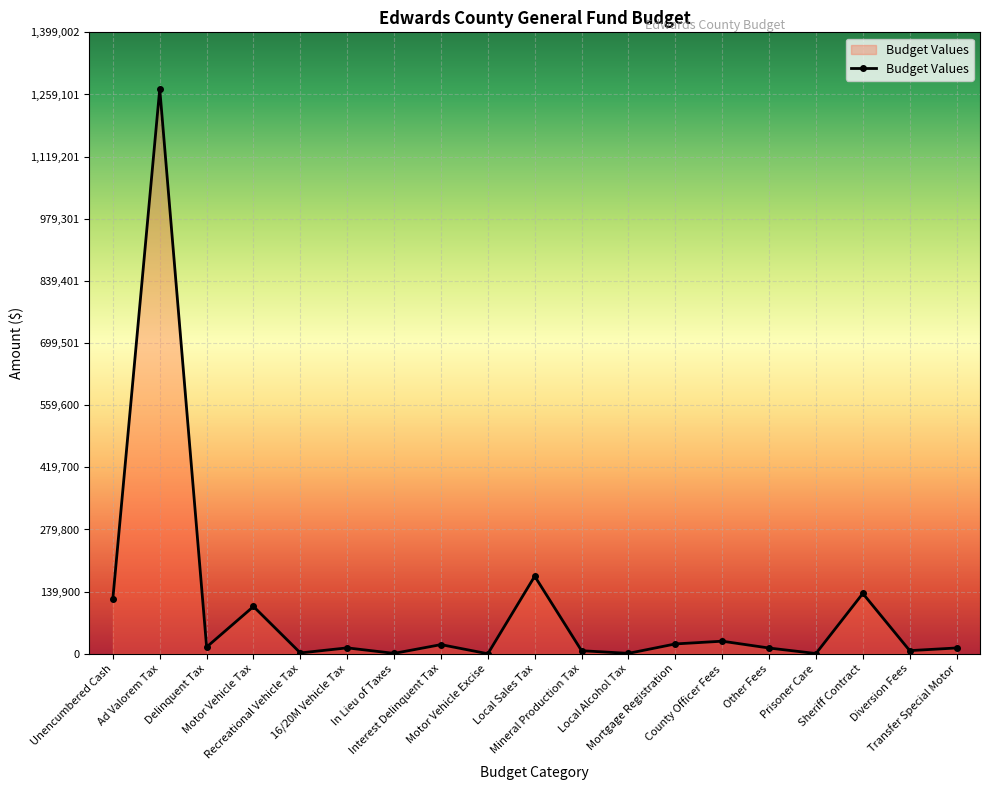

What is the change in value from Mortgage Registration to Sheriff Contract?

+113659